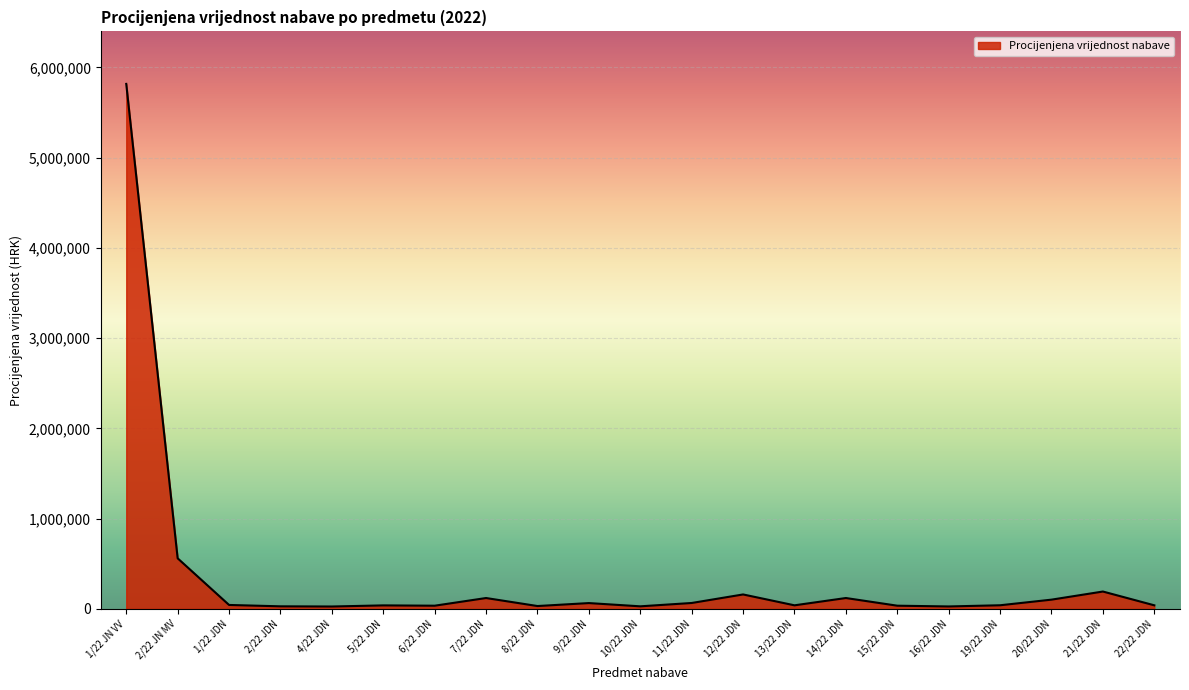

How many lines are shown in the chart?

1